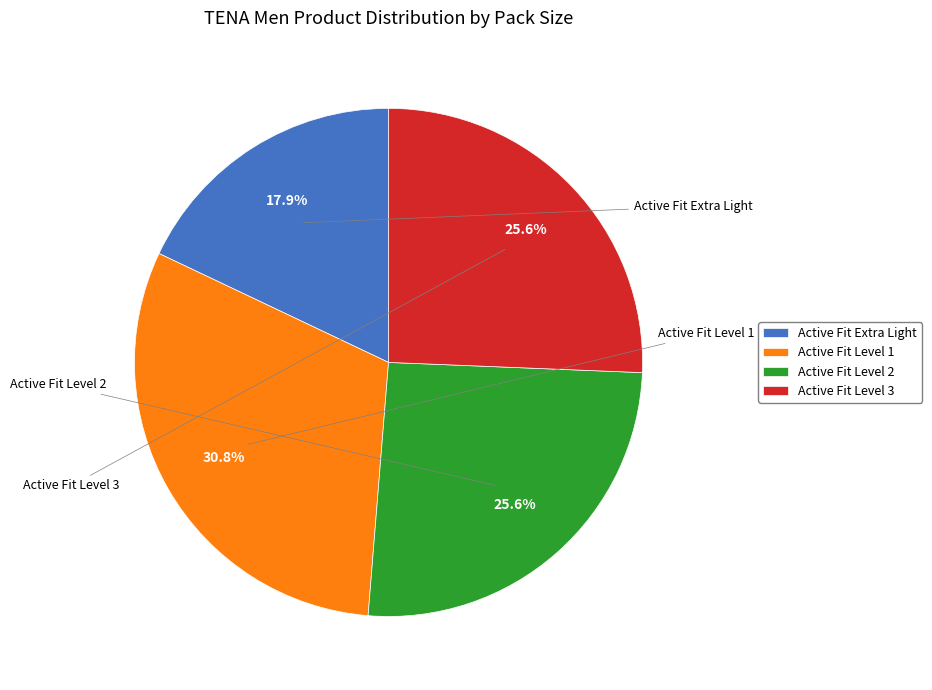

Is there any slice that represents more than half of the pie?

No